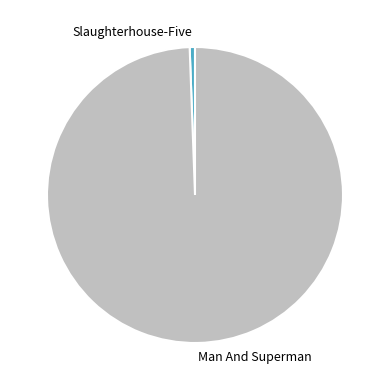

How many segments does this pie chart have?

2